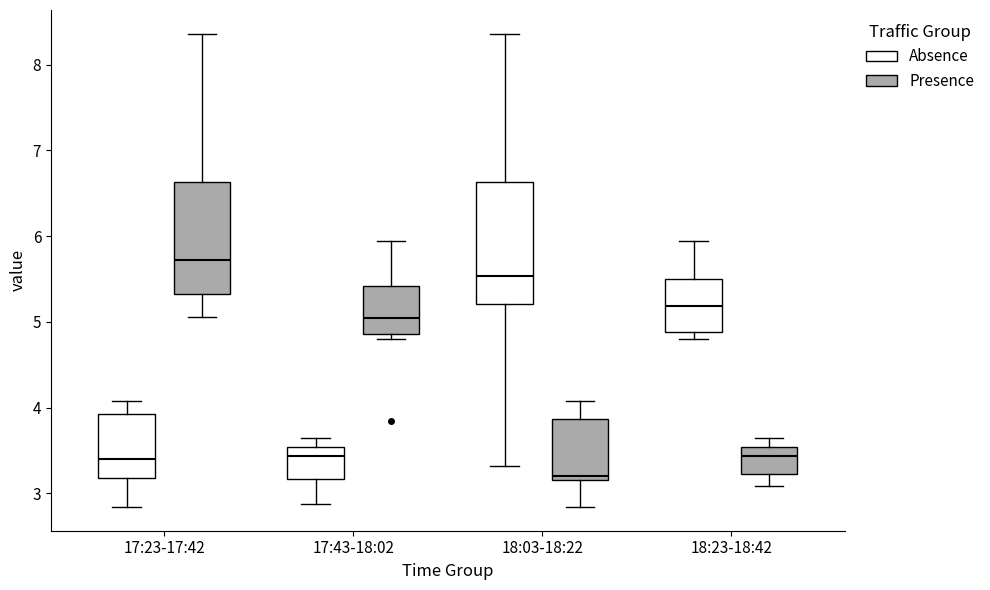

Which box is the tallest, from its lower edge to its upper edge?

18:03-18:22 (Absence)